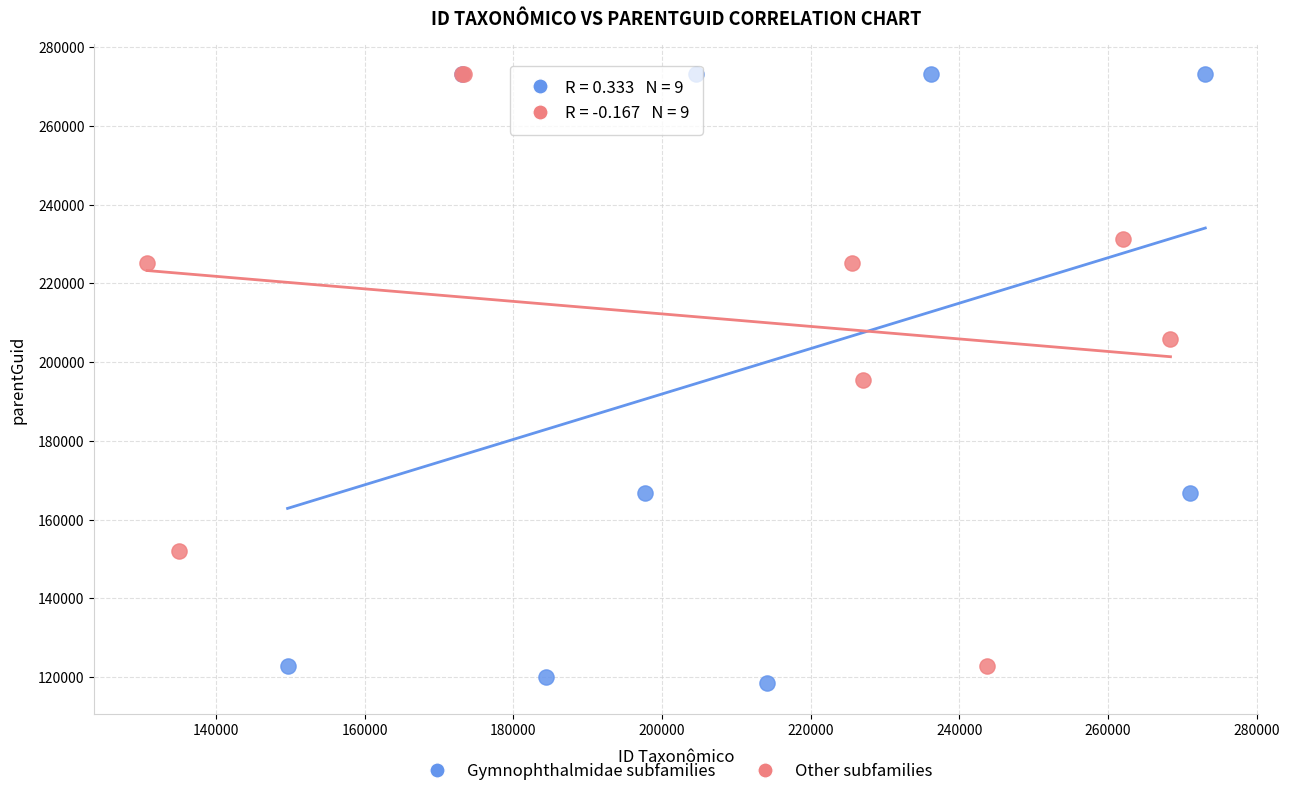

What are all the series names shown in the legend?

Gymnophthalmidae subfamilies, Other subfamilies